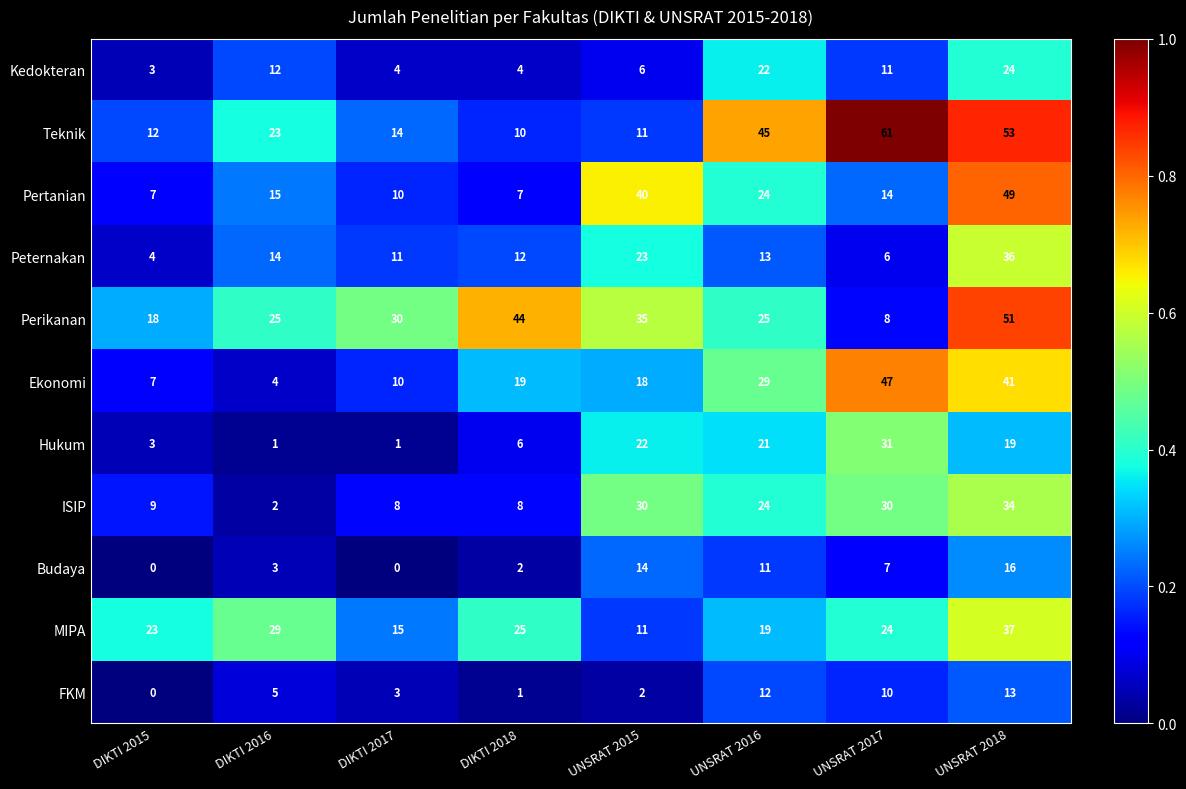

What is the difference between the maximum and minimum values in the Hukum series?

30